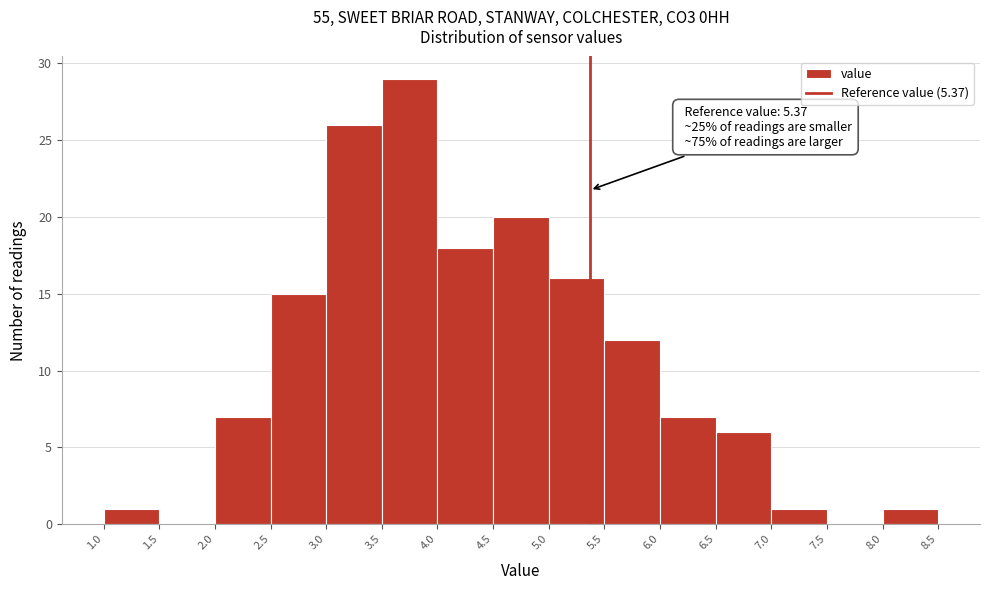

Which range on the x-axis has the tallest bar?

3.5 to 4.0